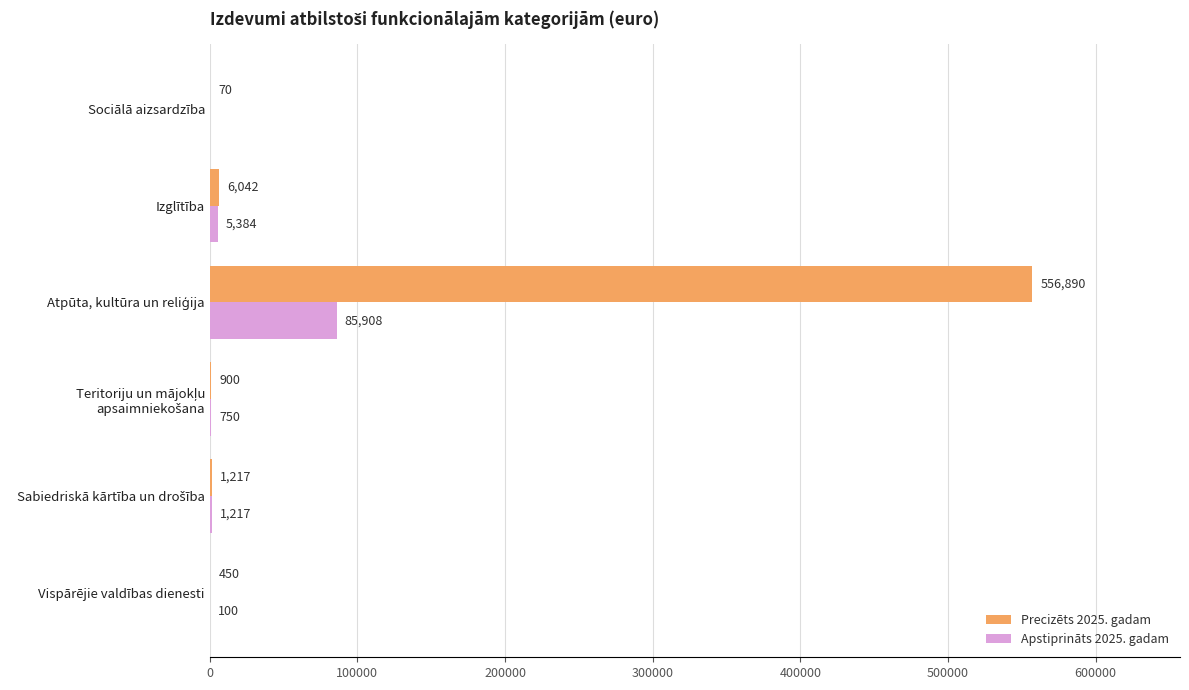

Read the Apstiprināts 2025. gadam value at Vispārējie valdības dienesti, to the nearest 50.

100